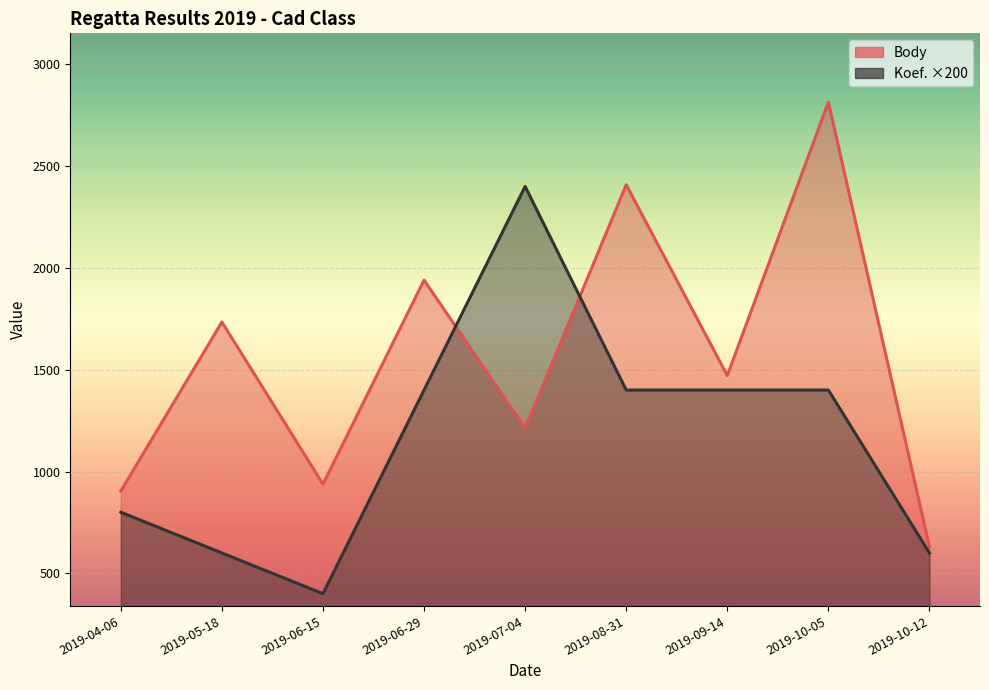

Is it true that Koef. equals 1400 at 2019-06-29?

True